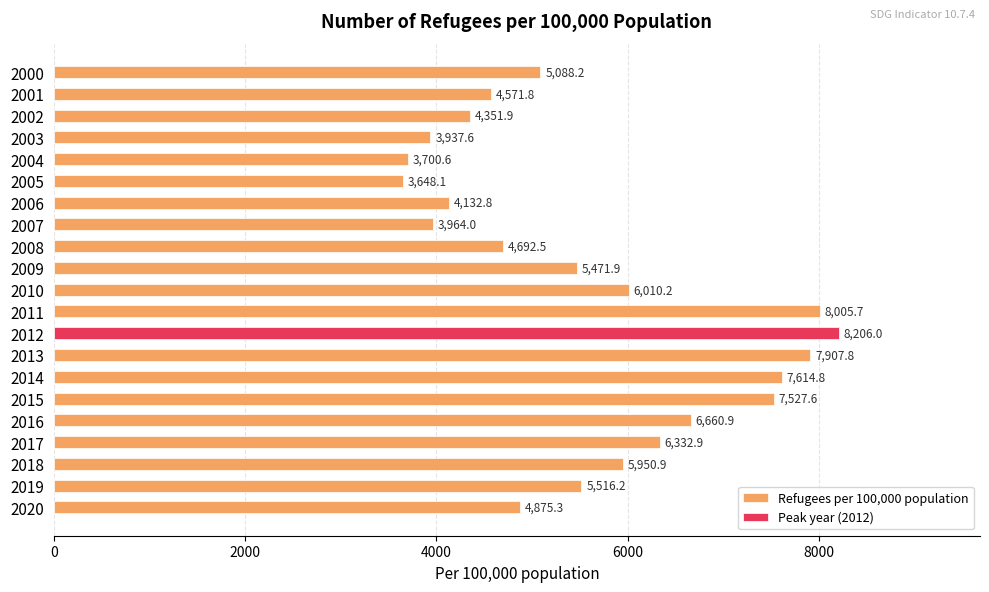

The value at 2007 is 3964.0. True or false?

True